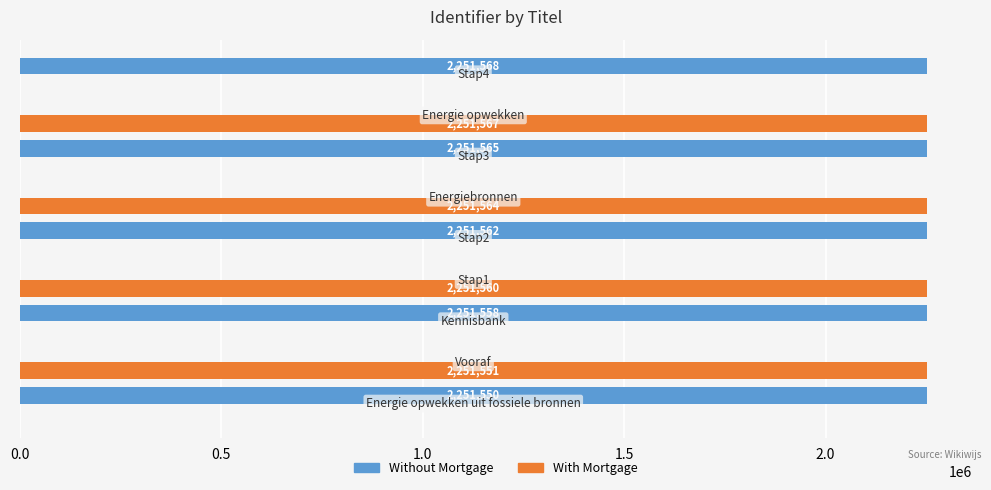

Which series has the largest total across all categories?

Without Mortgage